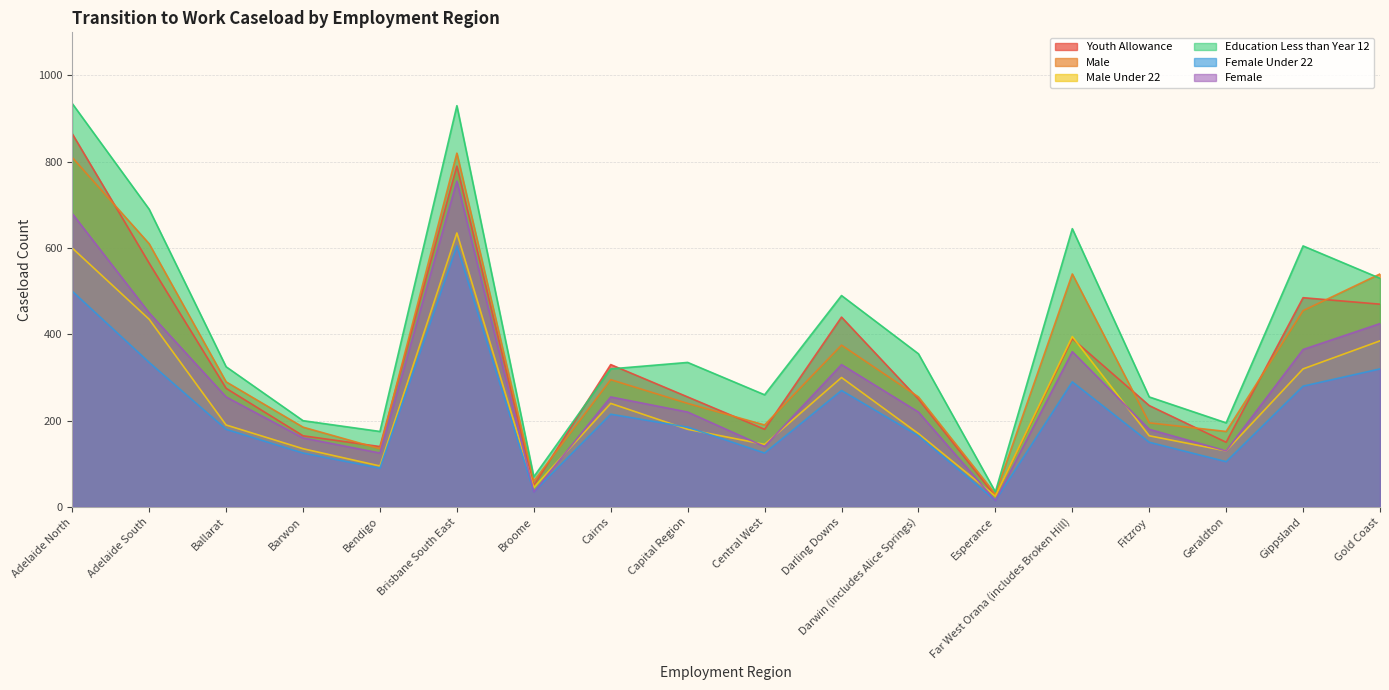

Which series has the widest spread of values?

Education Less than Year 12